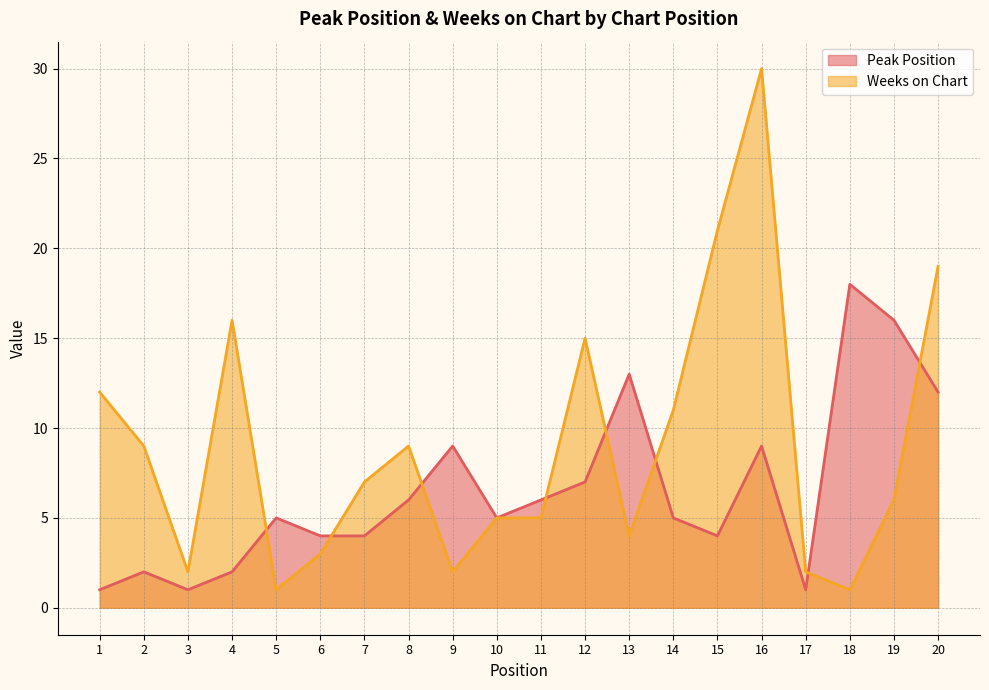

True or false: Weeks on Chart and Peak Position intersect in this chart.

True